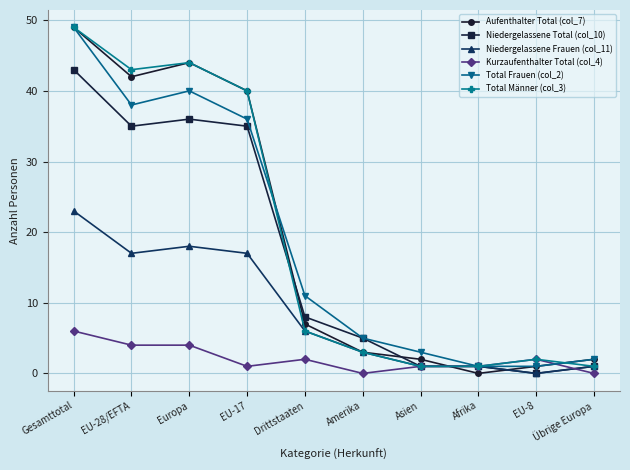

What is the value of the Niedergelassene Total (col_10) point at the 7th from the left?

1